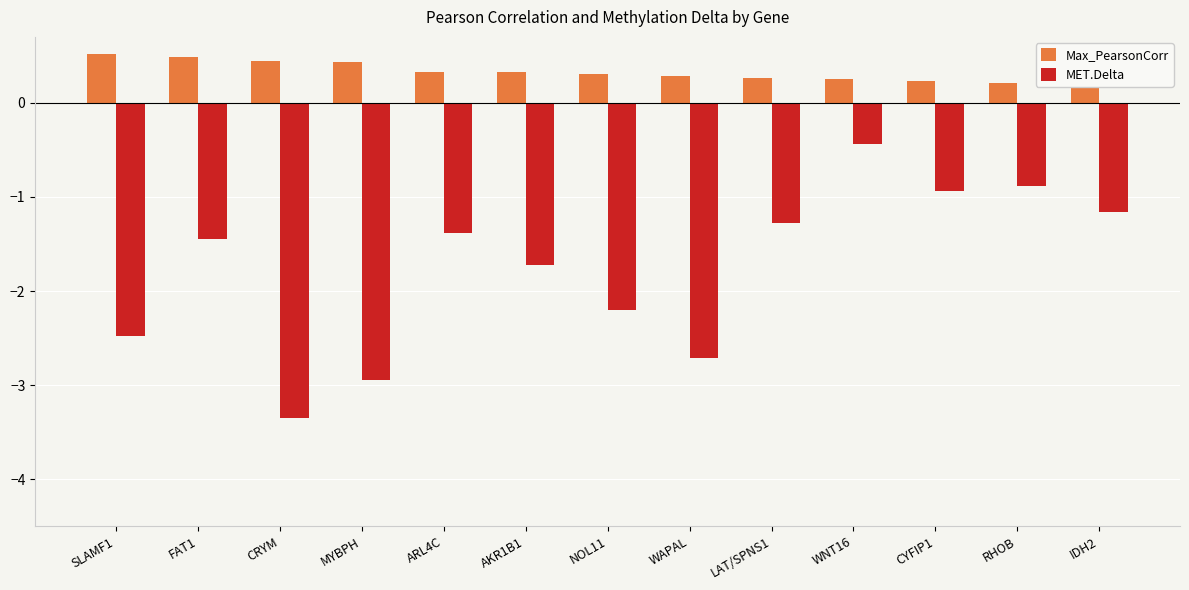

Which series has the largest range (max minus min)?

MET.Delta